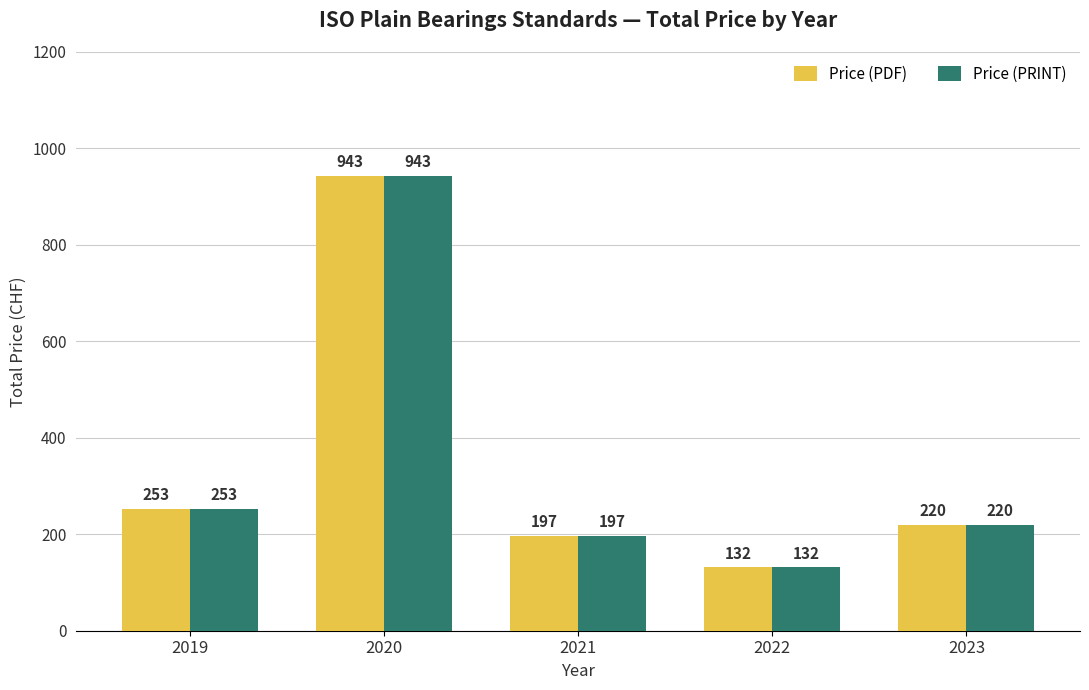

The value of Price (PDF) at 2019 is 253. True or false?

True